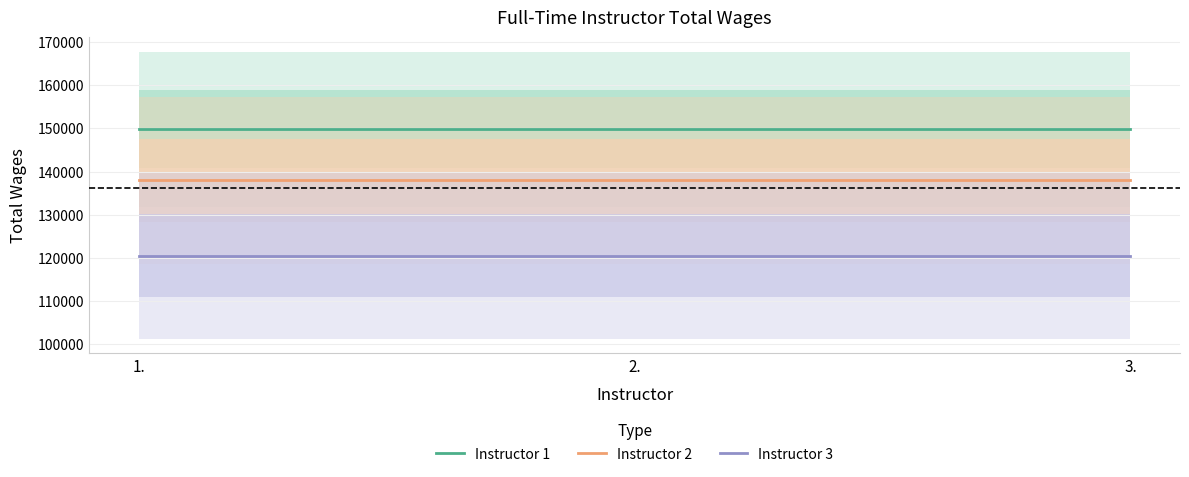

How many data points does each series have?

3